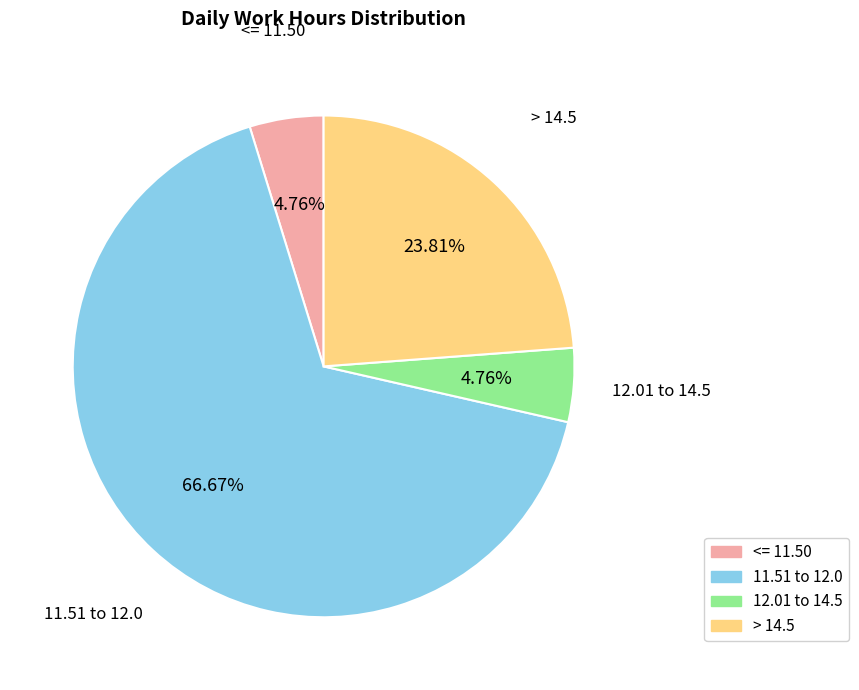

Is there a majority slice in this chart?

Yes